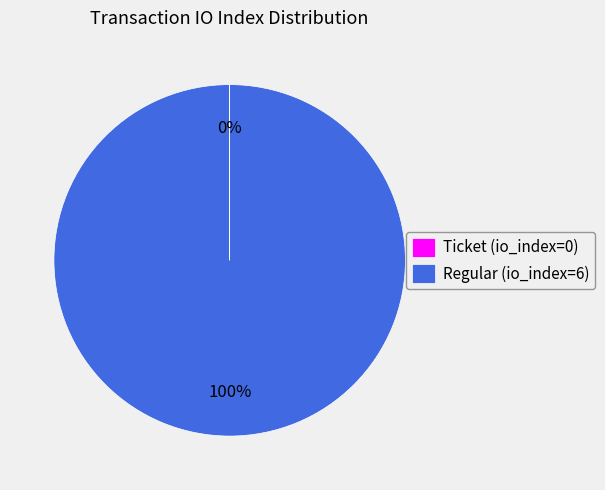

Does any single category account for the majority?

Yes